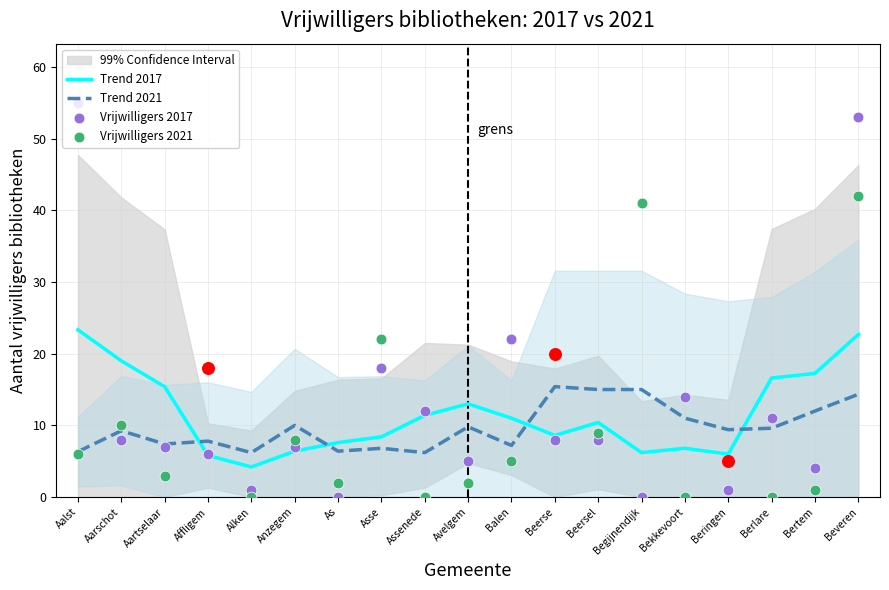

At how many categories does at least one series exceed 46?

2